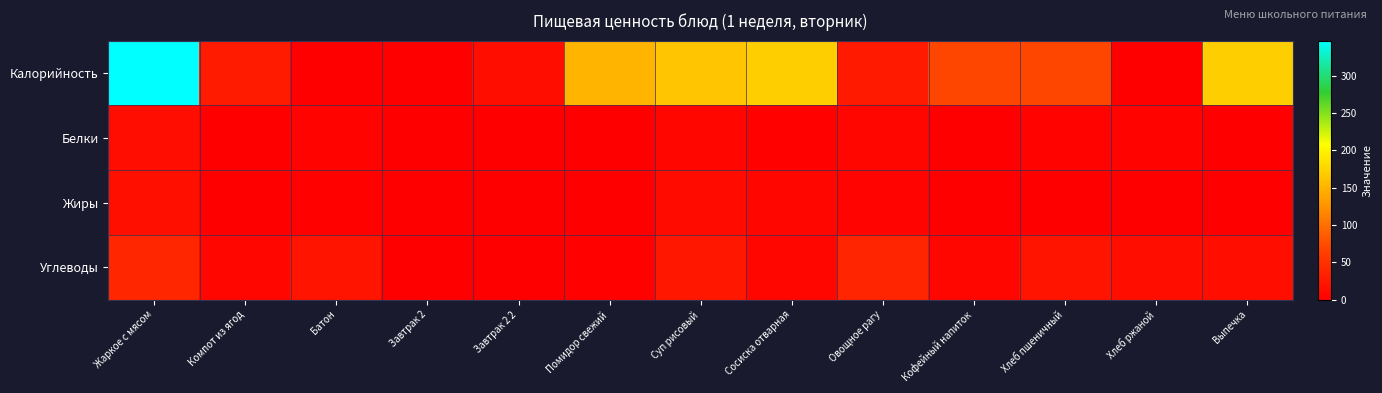

How many series are shown in this chart?

4